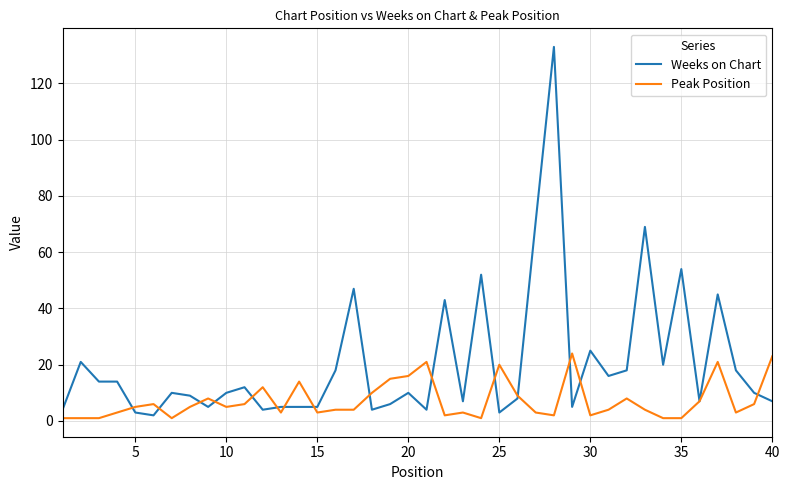

List the series in order of their peak value, highest first.

Weeks on Chart, Peak Position